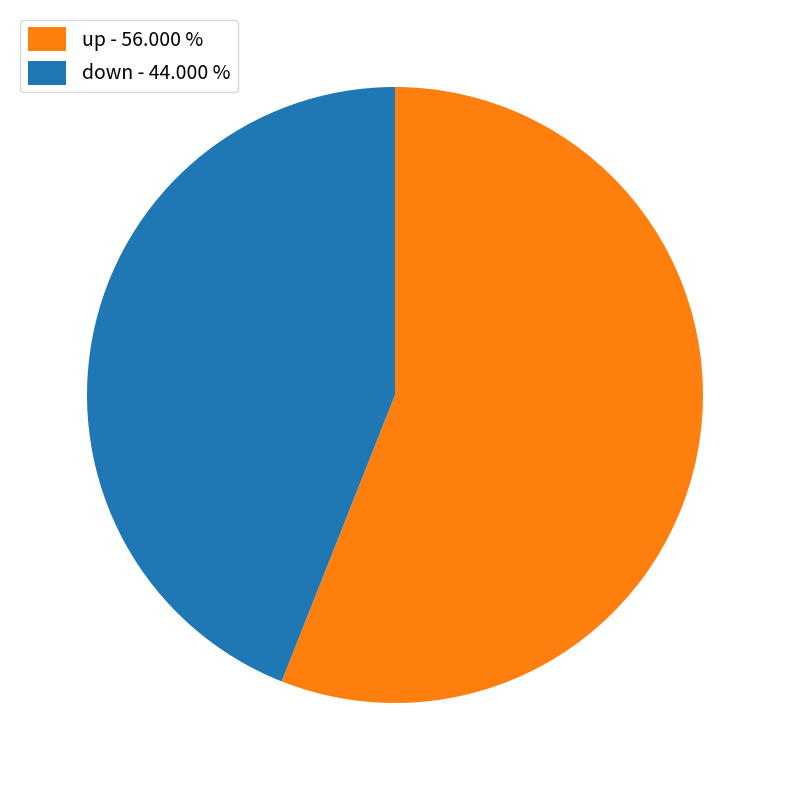

Rank the categories by value from lowest to highest.

down, up